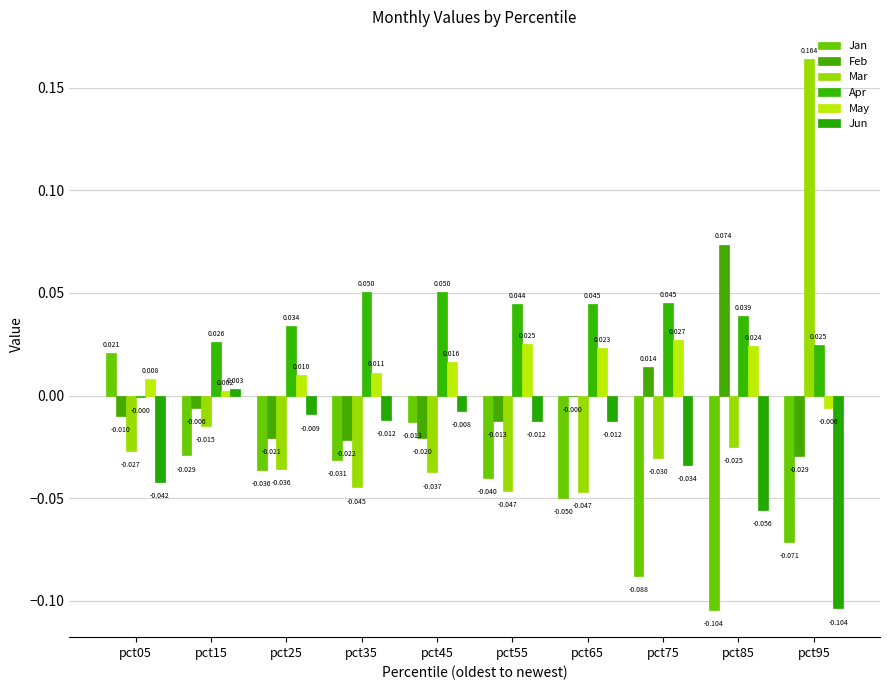

How many groups of bars are there?

10